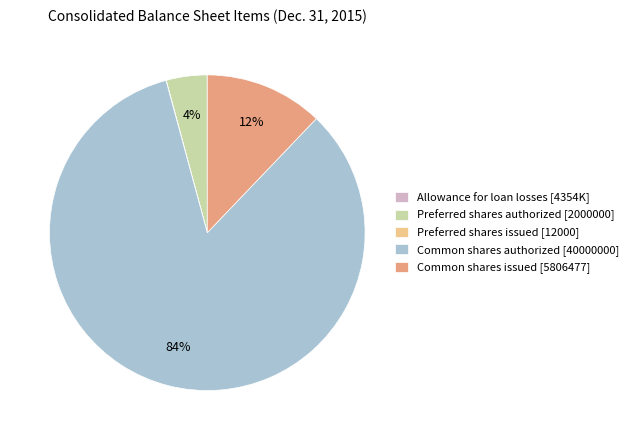

To the nearest percent, what is the difference between the largest and smallest slice percentages?

84%